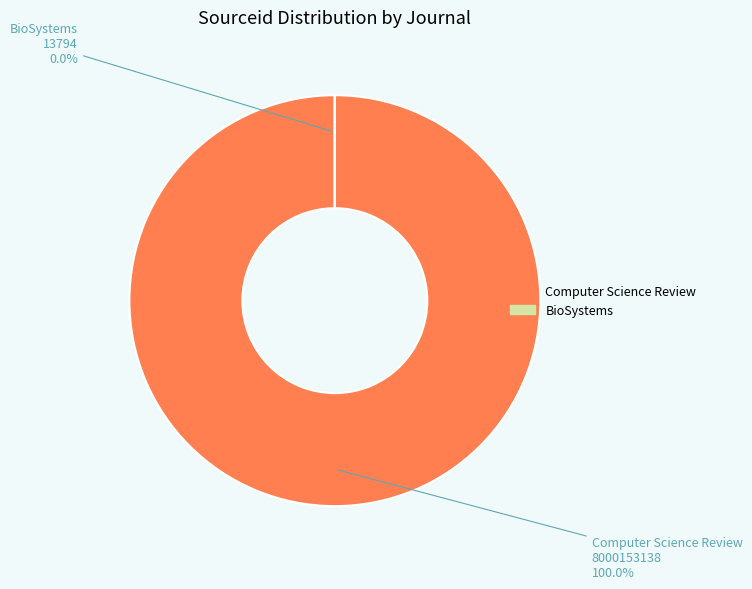

Which category accounts for the majority?

Computer Science Review